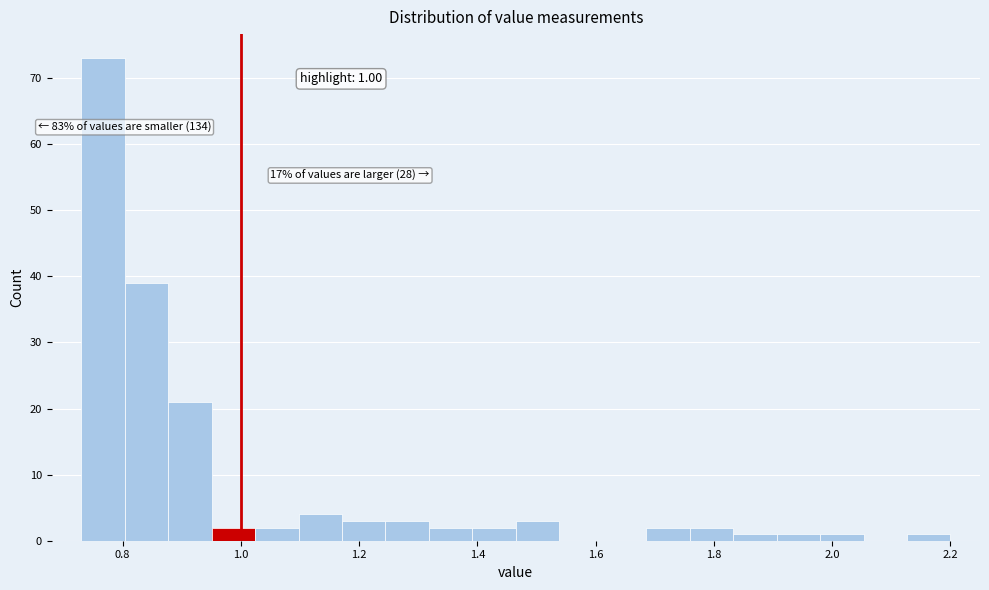

Around what value on the x-axis is the tallest bar? Give the approximate position of its centre, as read against the axis.

0.76